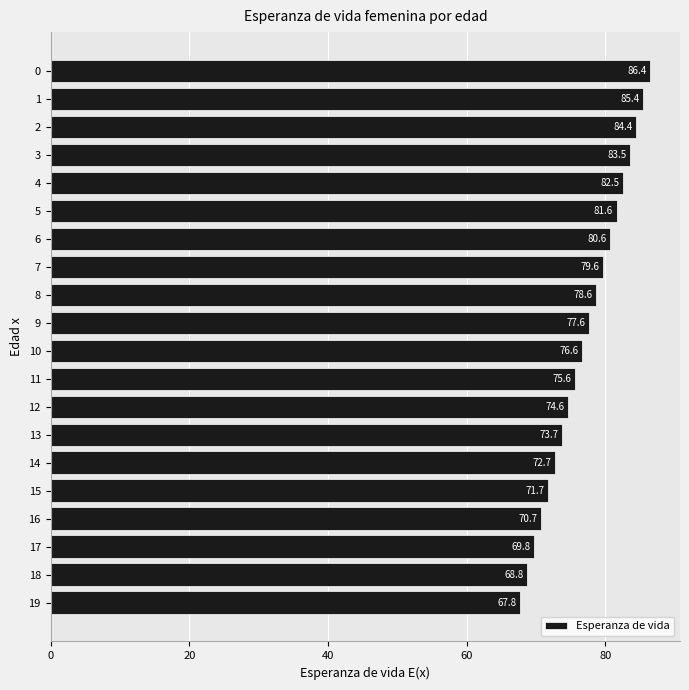

Reading top to bottom, extract all data points from this chart.

0=86.4	1=85.4	2=84.4	3=83.5	4=82.5	5=81.6	6=80.6	7=79.6	8=78.6	9=77.6	10=76.6	11=75.6	12=74.6	13=73.7	14=72.7	15=71.7	16=70.7	17=69.8	18=68.8	19=67.8